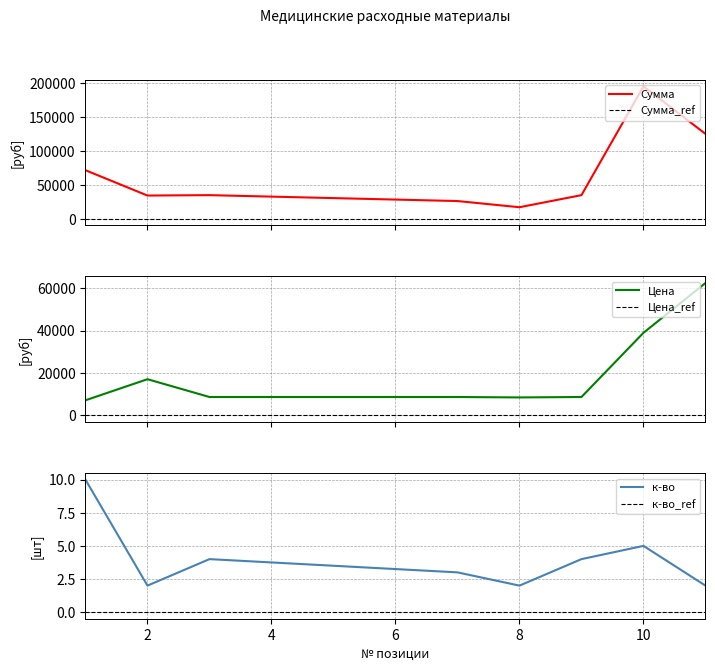

Which has a higher value, 3 or 1?

1